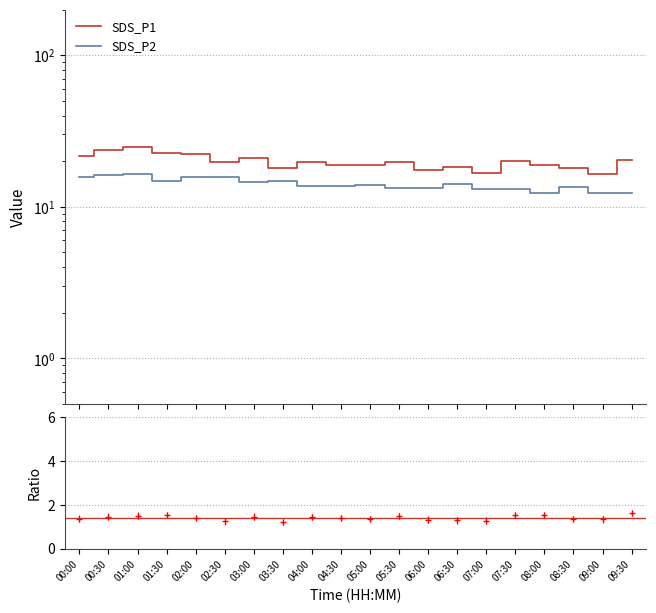

Reading left to right, transcribe all the data shown in this chart.

SDS_P1: 00:00=21.5	00:30=23.7	01:00=24.7	01:30=22.5	02:00=22.1	02:30=19.7	03:00=21.1	03:30=17.9	04:00=19.8	04:30=19.0	05:00=18.9	05:30=19.8	06:00=17.5	06:30=18.4	07:00=16.7	07:30=20.2	08:00=19.0	08:30=18.1	09:00=16.4	09:30=20.2
SDS_P2: 00:00=15.7	00:30=16.2	01:00=16.4	01:30=14.8	02:00=15.8	02:30=15.8	03:00=14.5	03:30=14.9	04:00=13.7	04:30=13.7	05:00=13.9	05:30=13.3	06:00=13.2	06:30=14.2	07:00=13.1	07:30=13.2	08:00=12.4	08:30=13.4	09:00=12.3	09:30=12.4